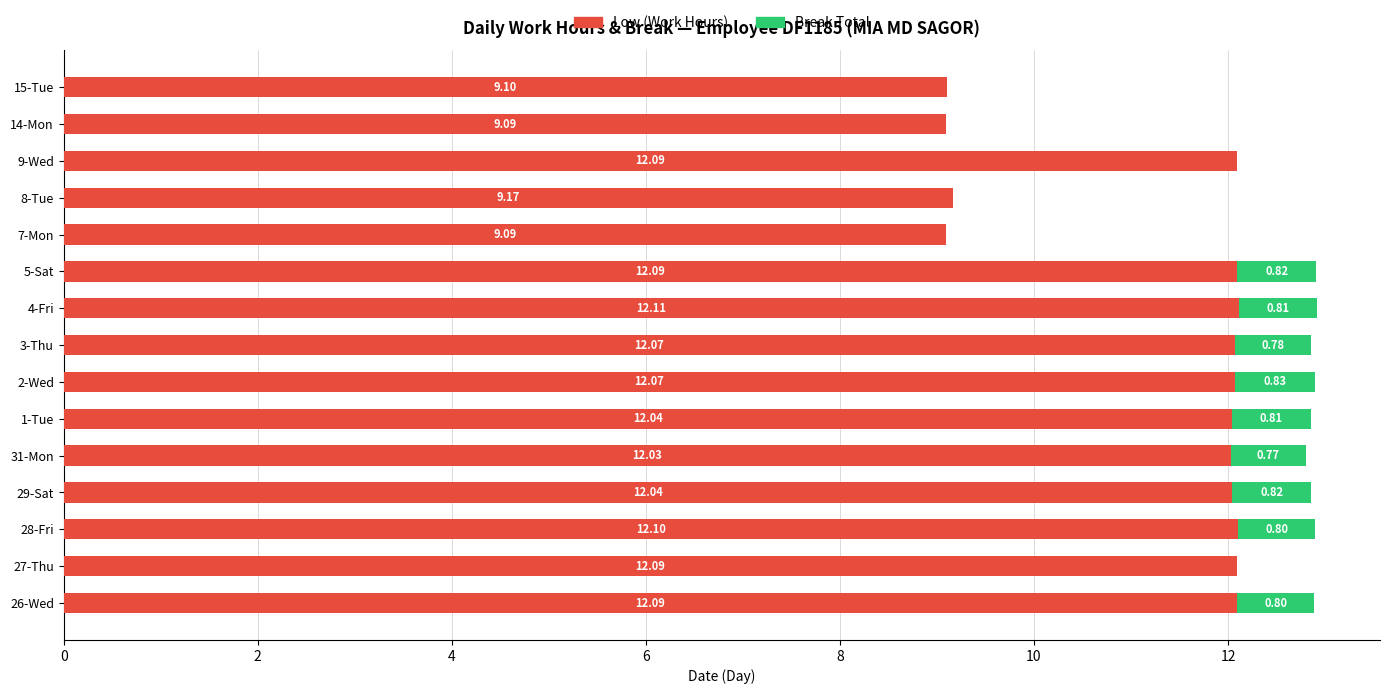

What is the total value across all series at 7-Mon?

9.1